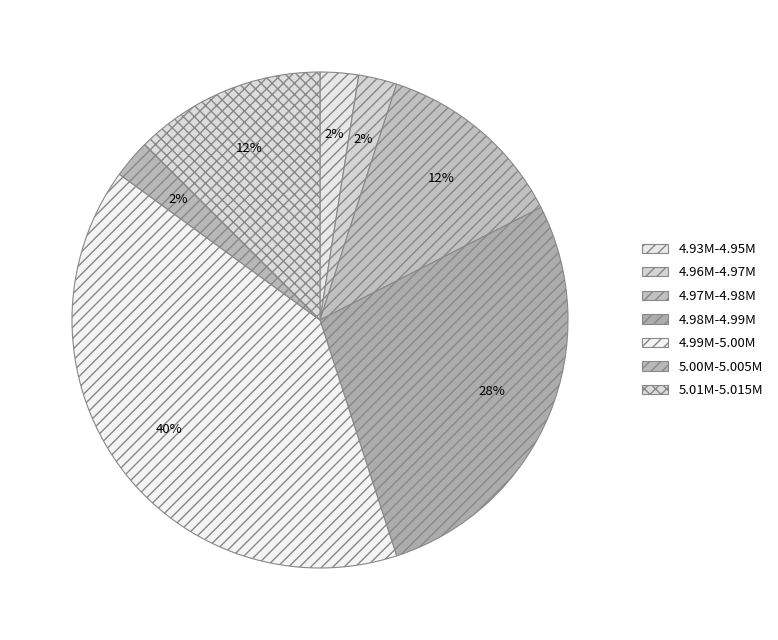

How many segments does this pie chart have?

7